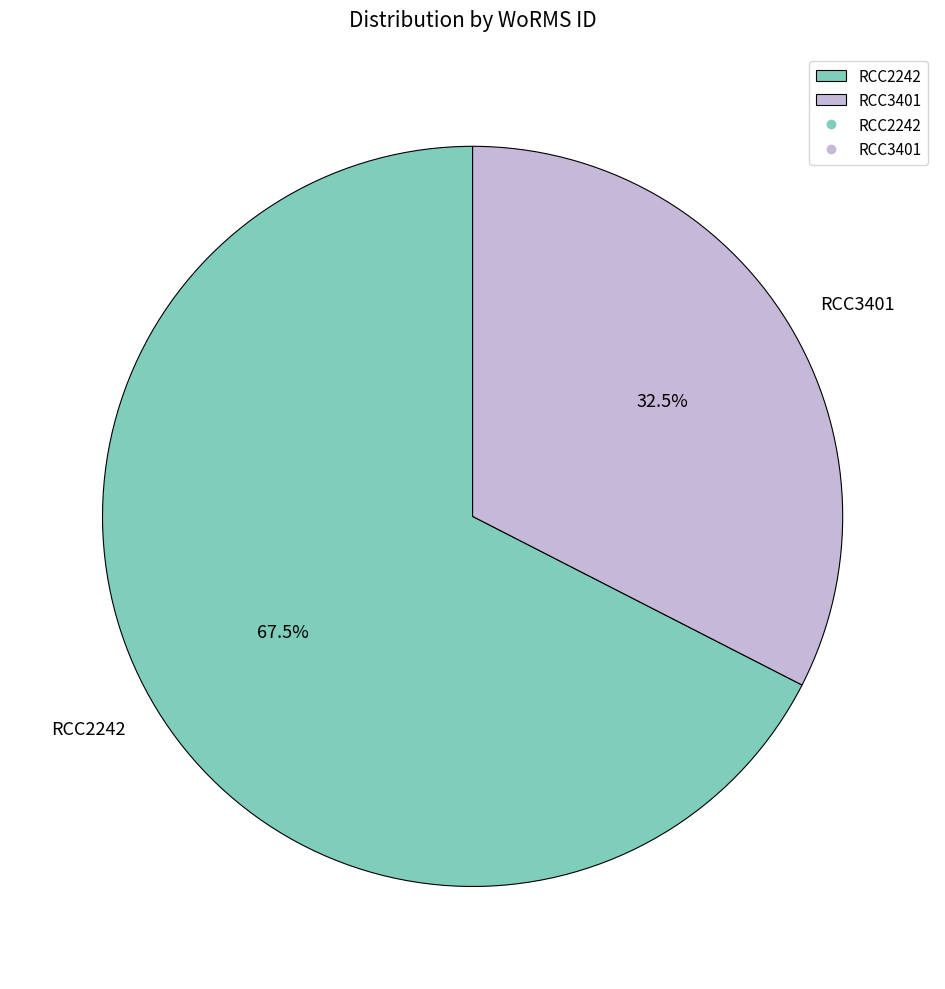

Does any single category account for the majority?

Yes